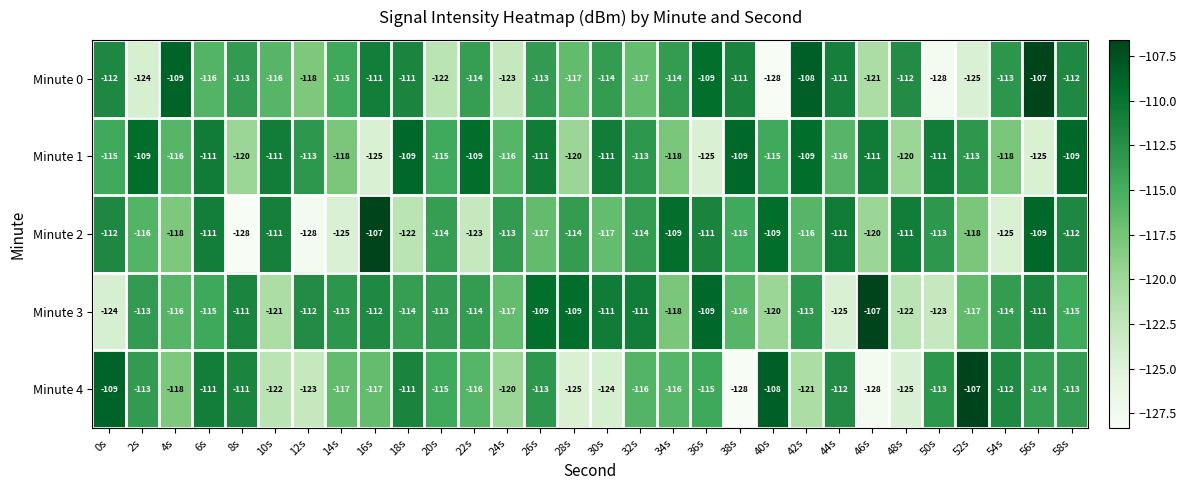

Which series changed the most between 4s and 30s?

Minute 4